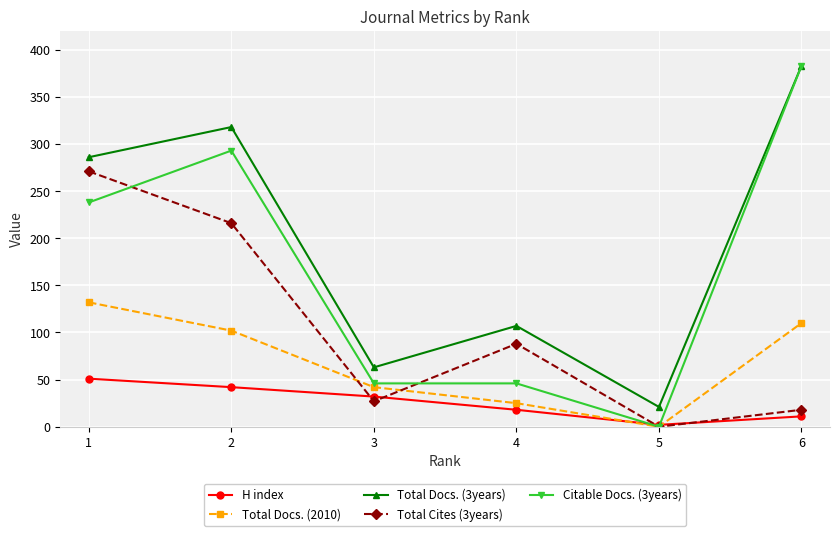

Rank the series by their average value, from highest to lowest.

Total Docs. (3years), Citable Docs. (3years), Total Cites (3years), Total Docs. (2010), H index